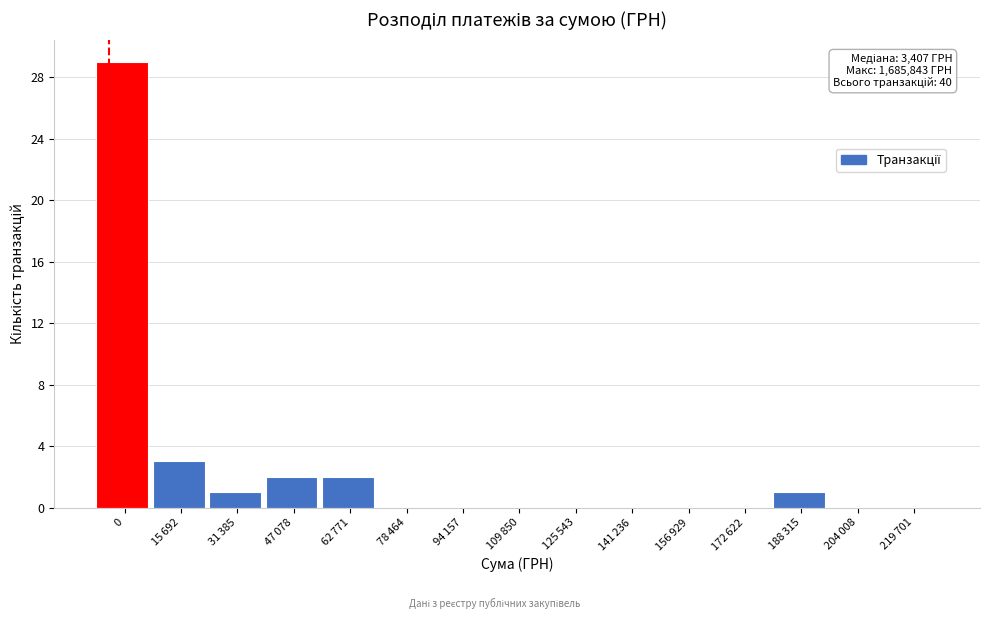

What is the maximum value shown in the chart?

29